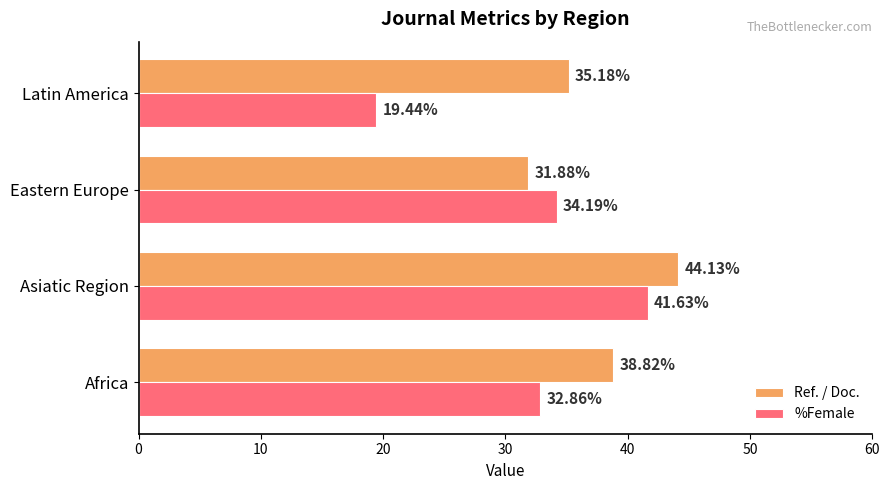

How many data points in %Female are above 34?

2